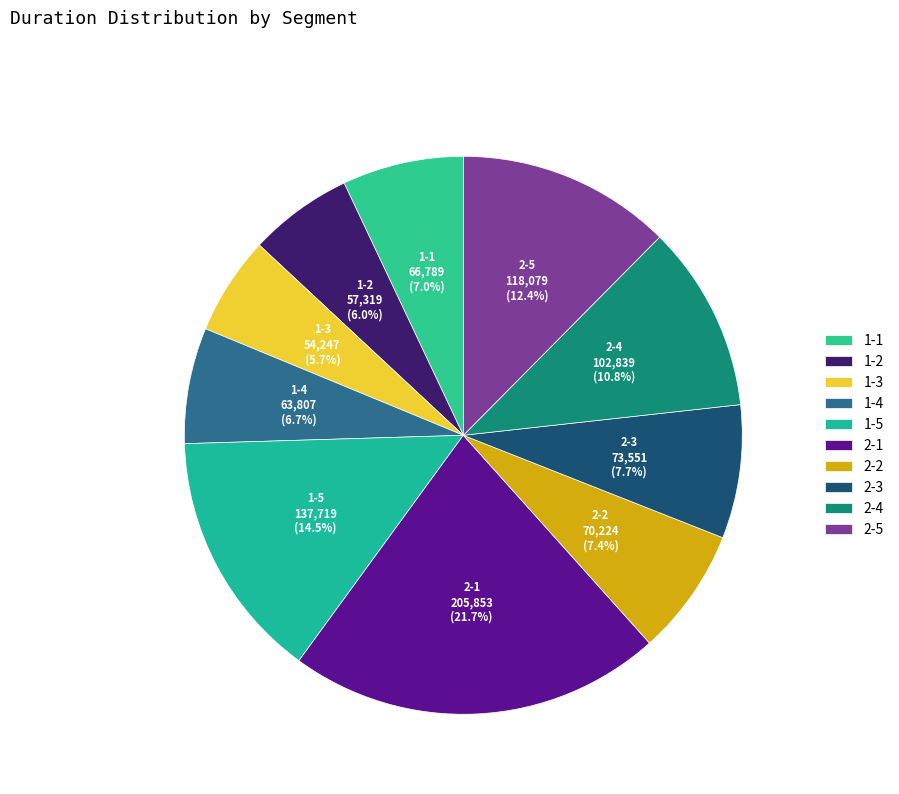

What percentage is NOT represented by 1-5?

85.5%